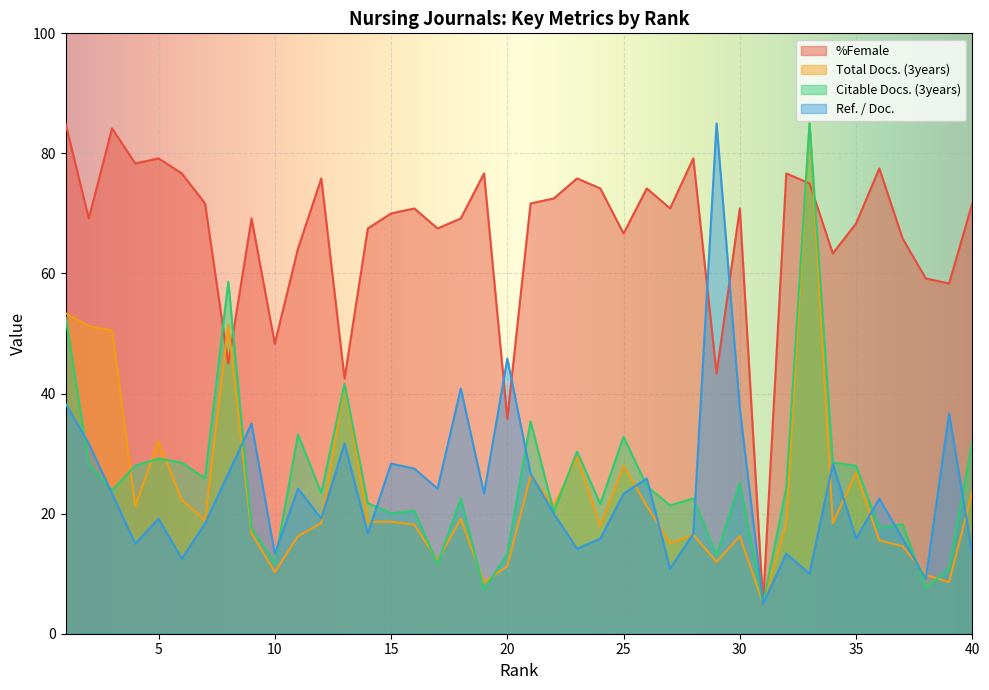

How many data points in Citable Docs. (3years) are less than 23?

19